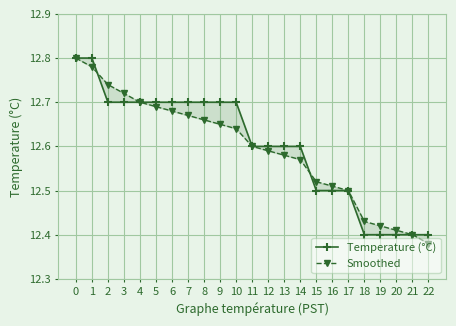

Reading left to right, list all the values displayed in this chart.

Temperature (°C): 12.8	12.8	12.7	12.7	12.7	12.7	12.7	12.7	12.7	12.7	12.7	12.6	12.6	12.6	12.6	12.5	12.5	12.5	12.4	12.4	12.4	12.4	12.4
Smoothed: 12.8	12.8	12.7	12.7	12.7	12.7	12.7	12.7	12.7	12.7	12.6	12.6	12.6	12.6	12.6	12.5	12.5	12.5	12.4	12.4	12.4	12.4	12.4